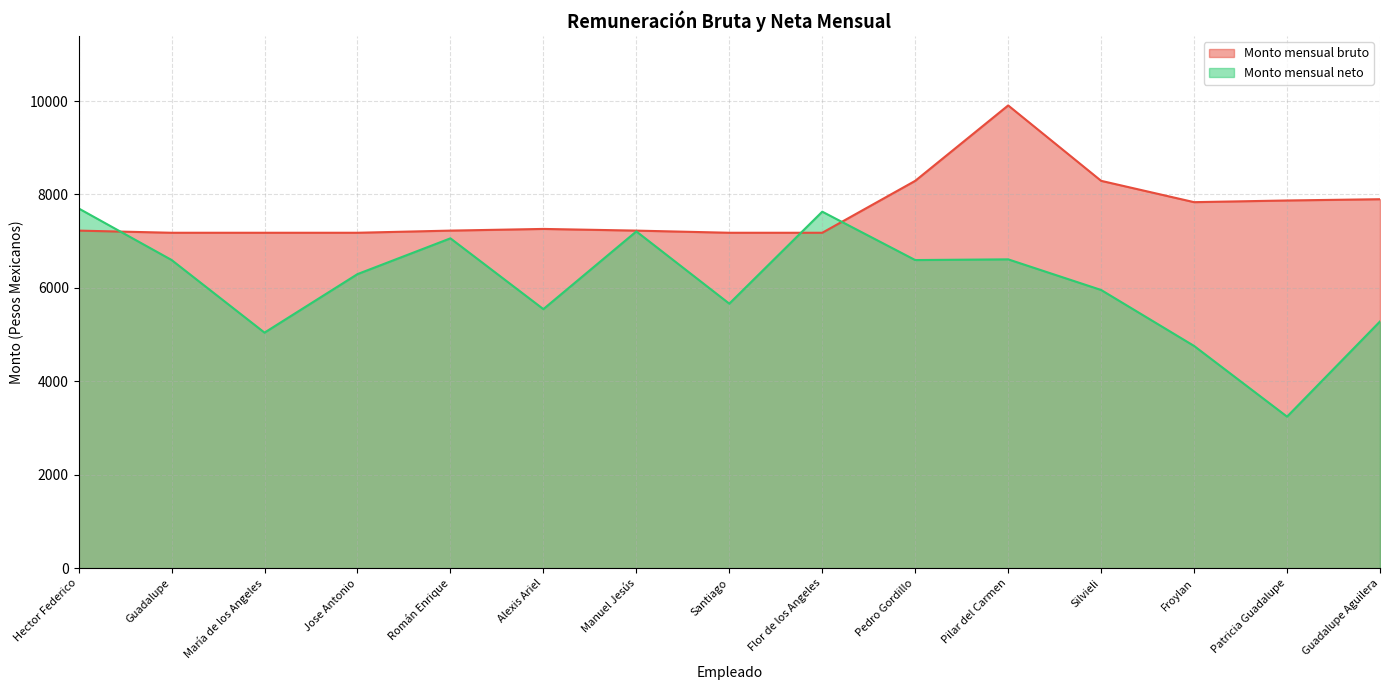

Rank the categories by Monto mensual neto value from highest to lowest.

Hector Federico, Flor de los Angeles, Manuel Jesús, Román Enrique, Pilar del Carmen, Guadalupe, Pedro Gordillo, Jose Antonio, Silvieli, Santiago, Alexis Ariel, Guadalupe Aguilera, María de los Angeles, Froylan, Patricia Guadalupe